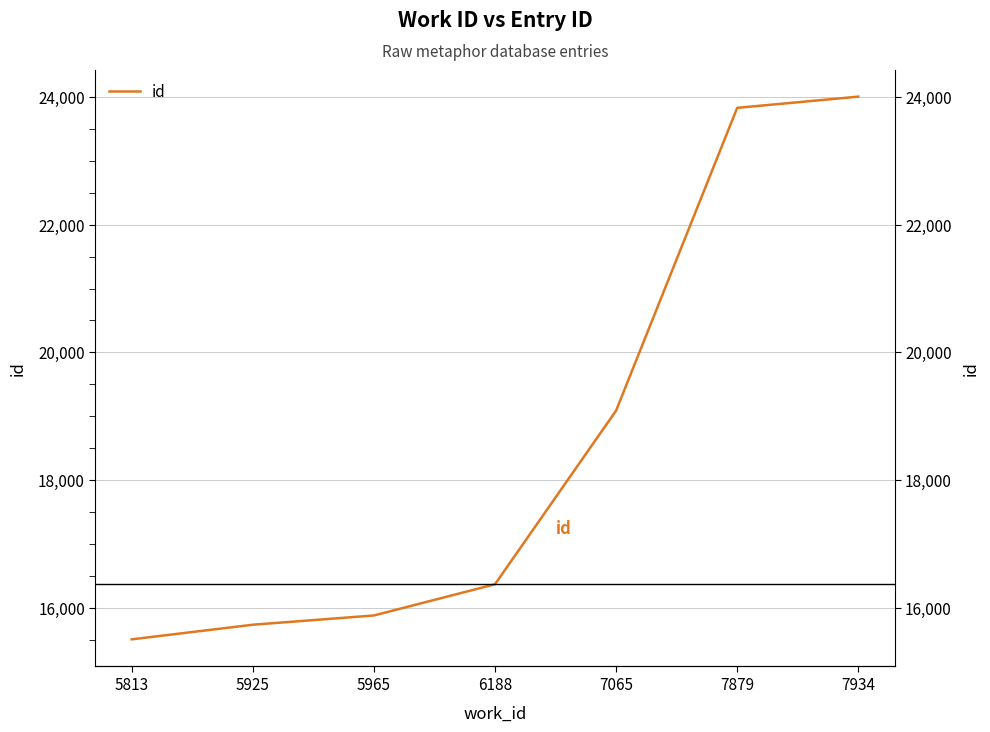

What is the maximum value shown in the chart?

24007